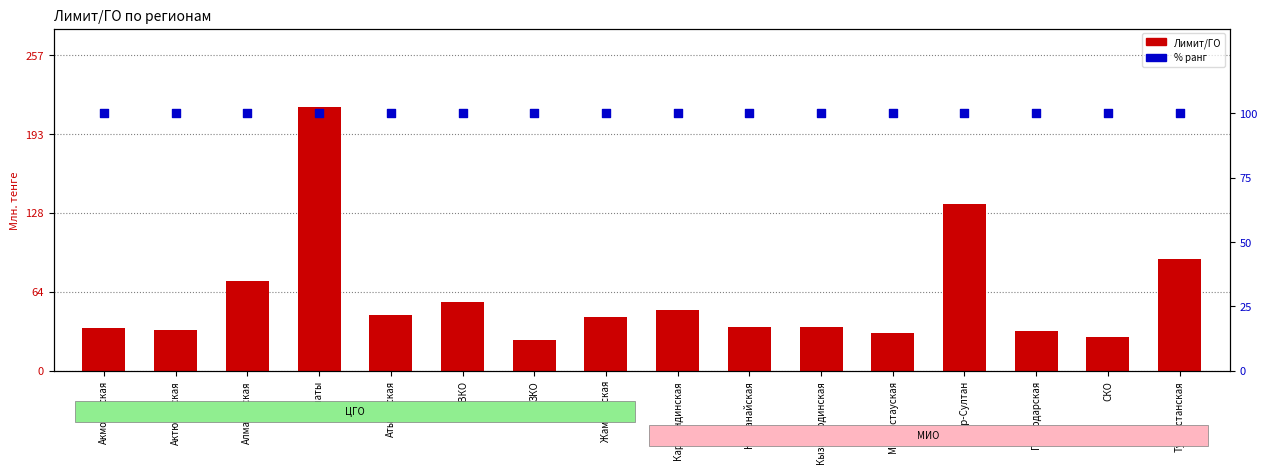

At which category is the sum across all series the highest?

Алматы